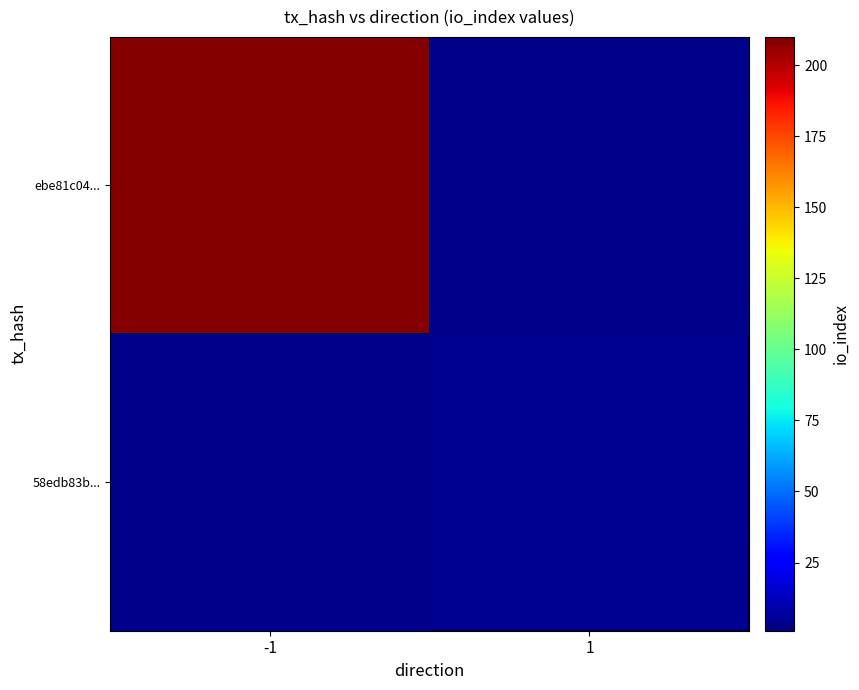

Reading left to right, extract all data points from this chart.

ebe81c04...: -1=209	1=0
58edb83b...: -1=0	1=5